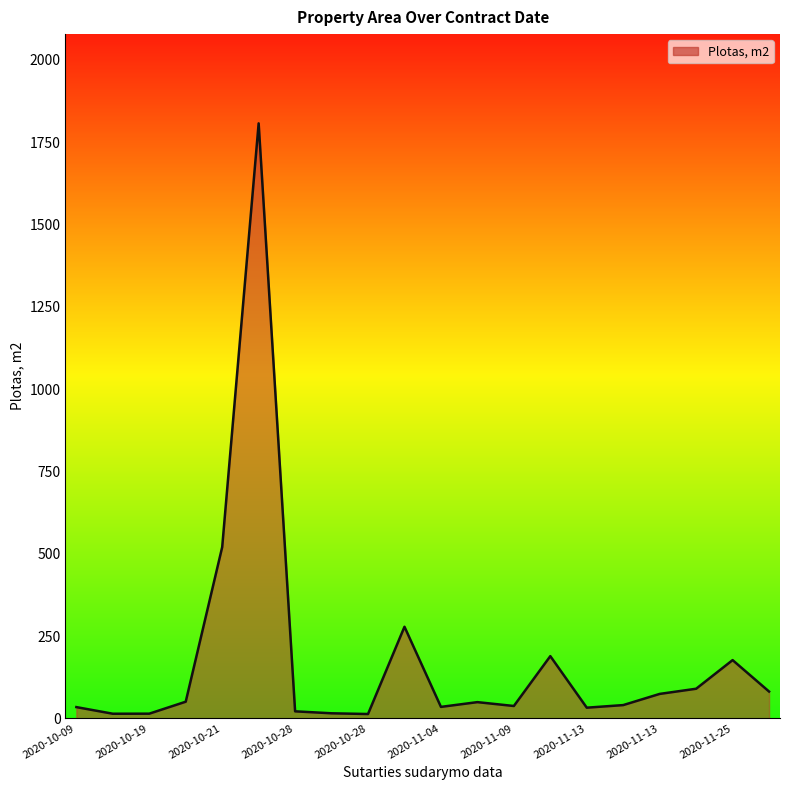

What is the maximum value shown in the chart?

1807.3